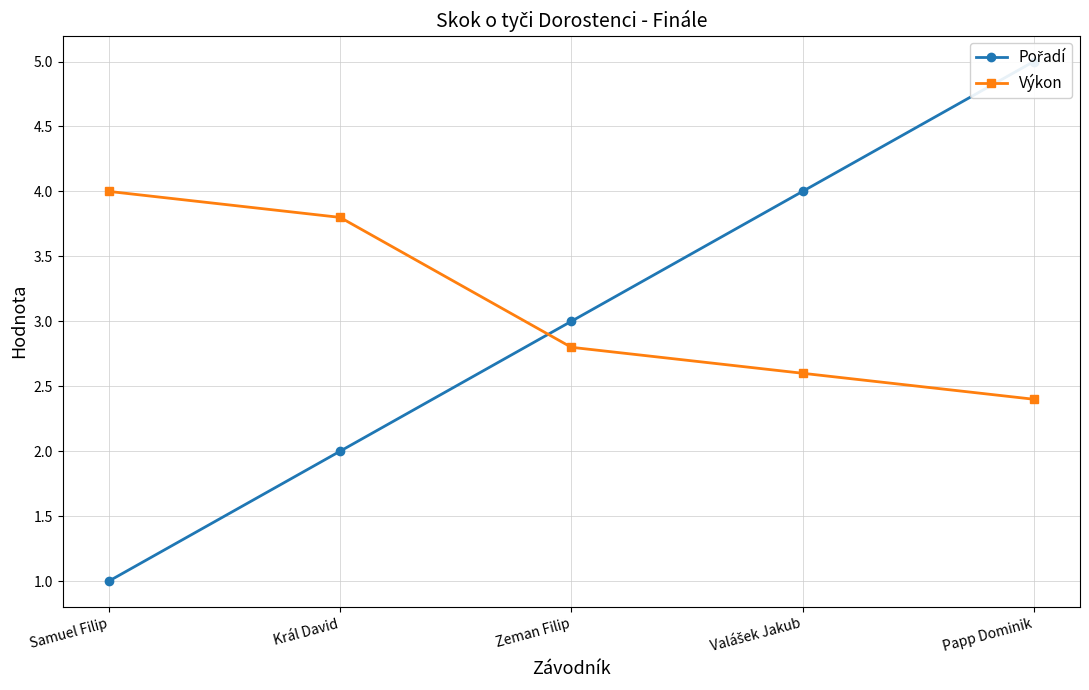

True or false: Pořadí has a value of 3.1 at Král David.

False